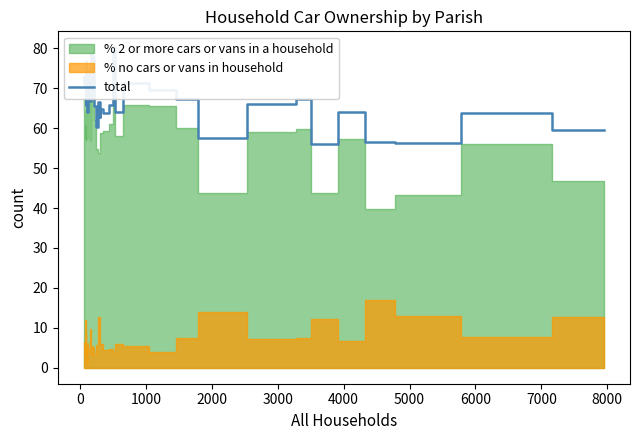

How many lines are shown in the chart?

1